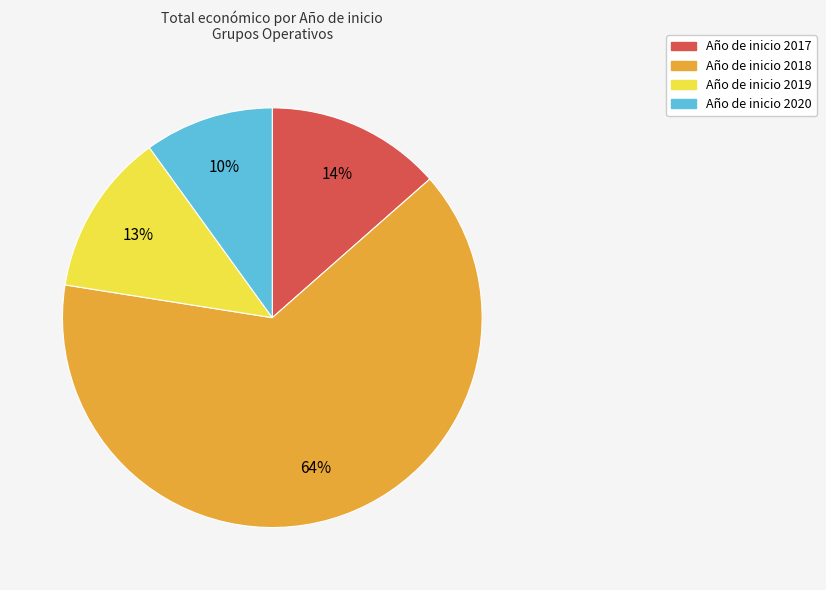

How many slices are in this pie chart?

4